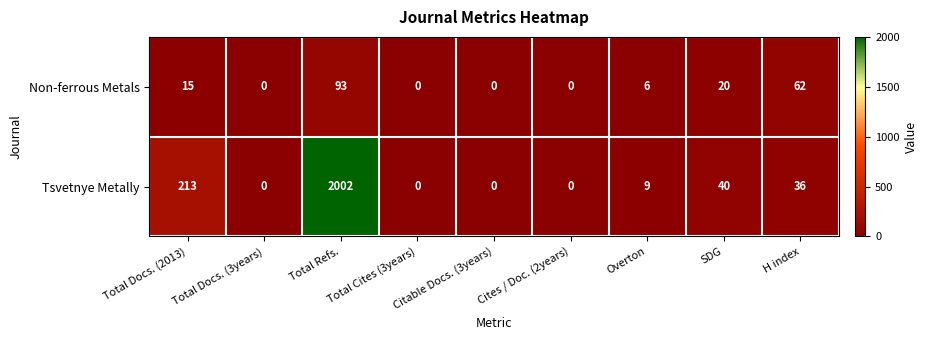

Is it true that Tsvetnye Metally equals 36 at H index?

True